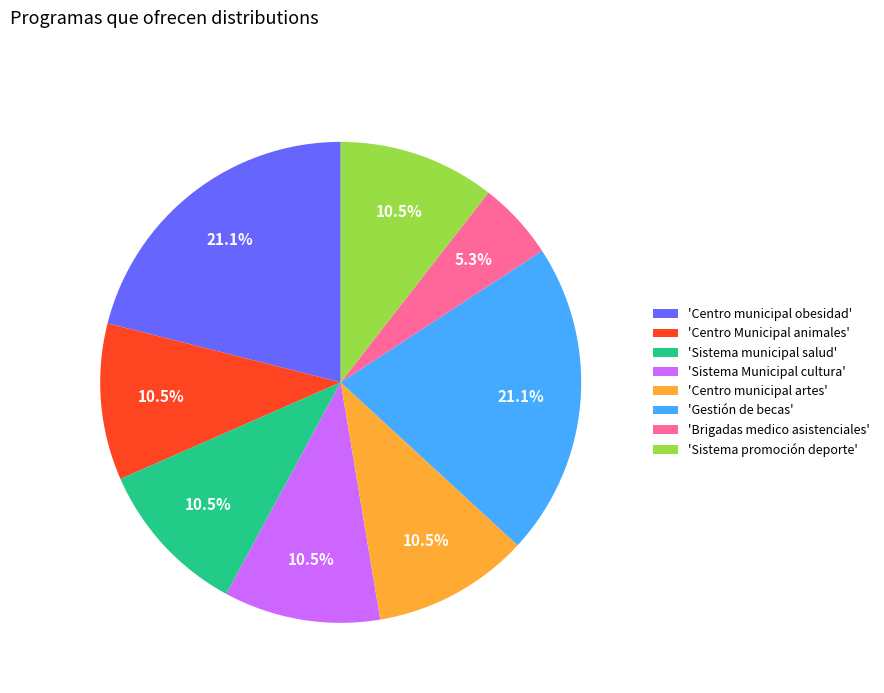

Is 'Centro municipal obesidad' the majority of the pie?

No